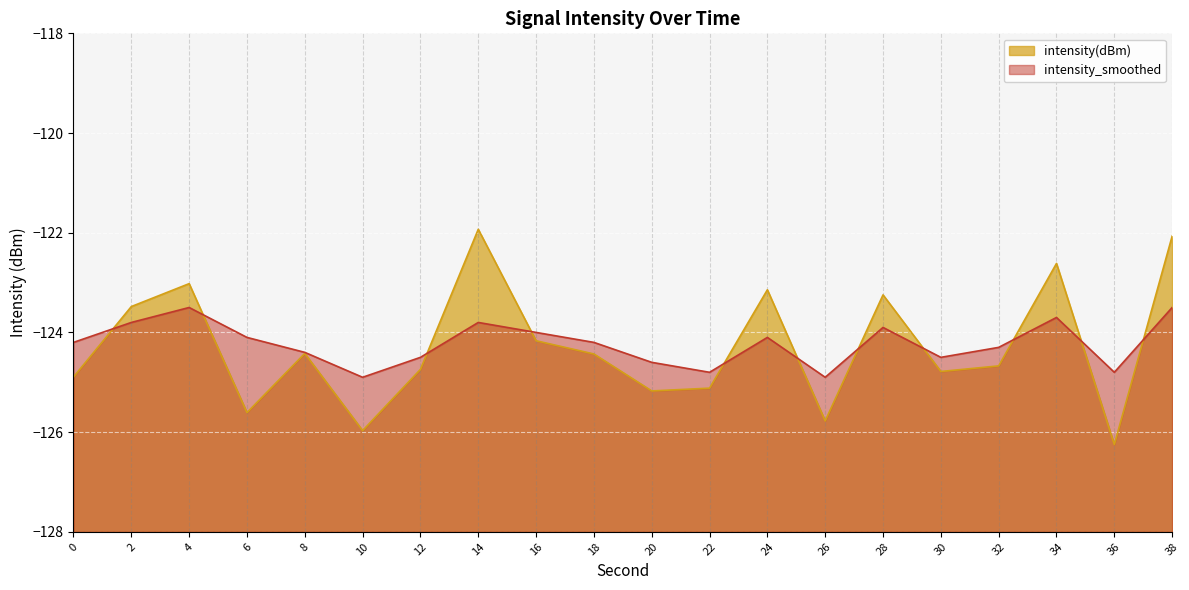

At how many categories does at least one series exceed -124?

7